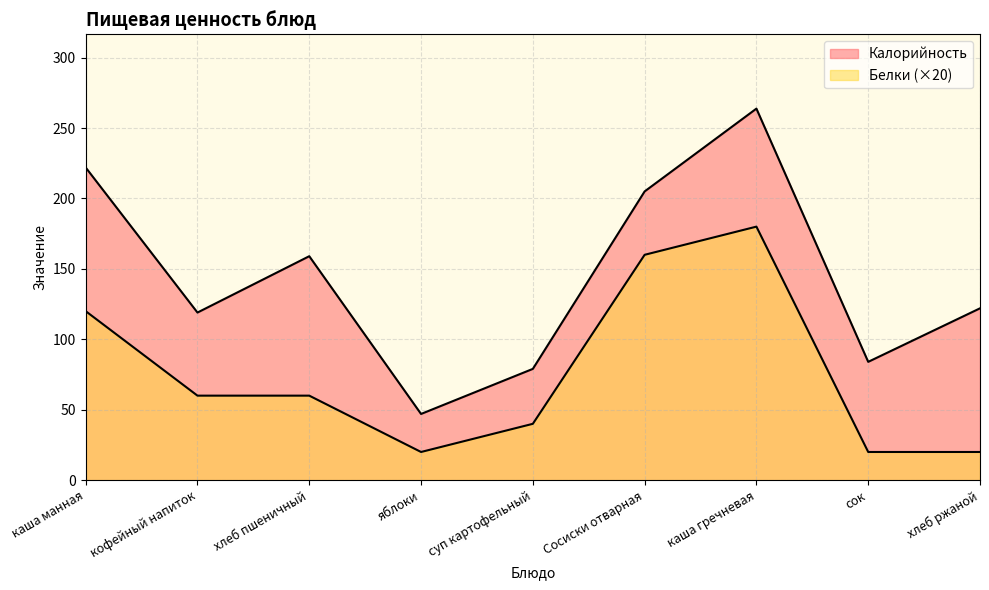

At how many categories does at least one series exceed 129?

4